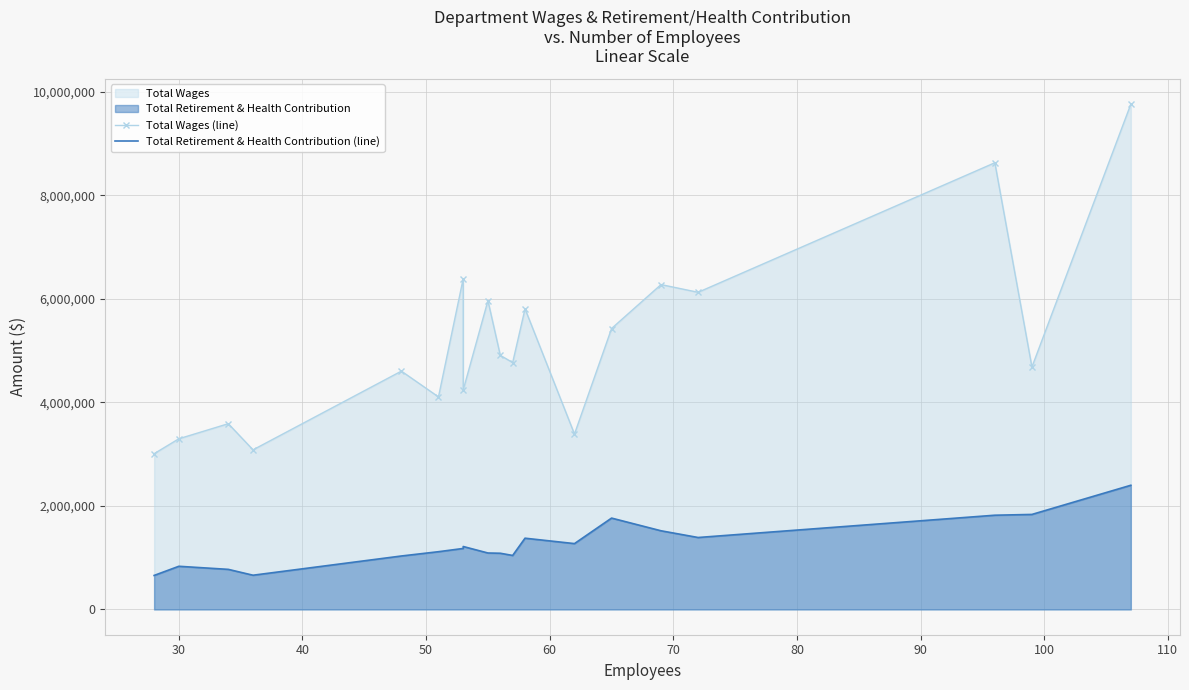

How many lines are shown in the chart?

2